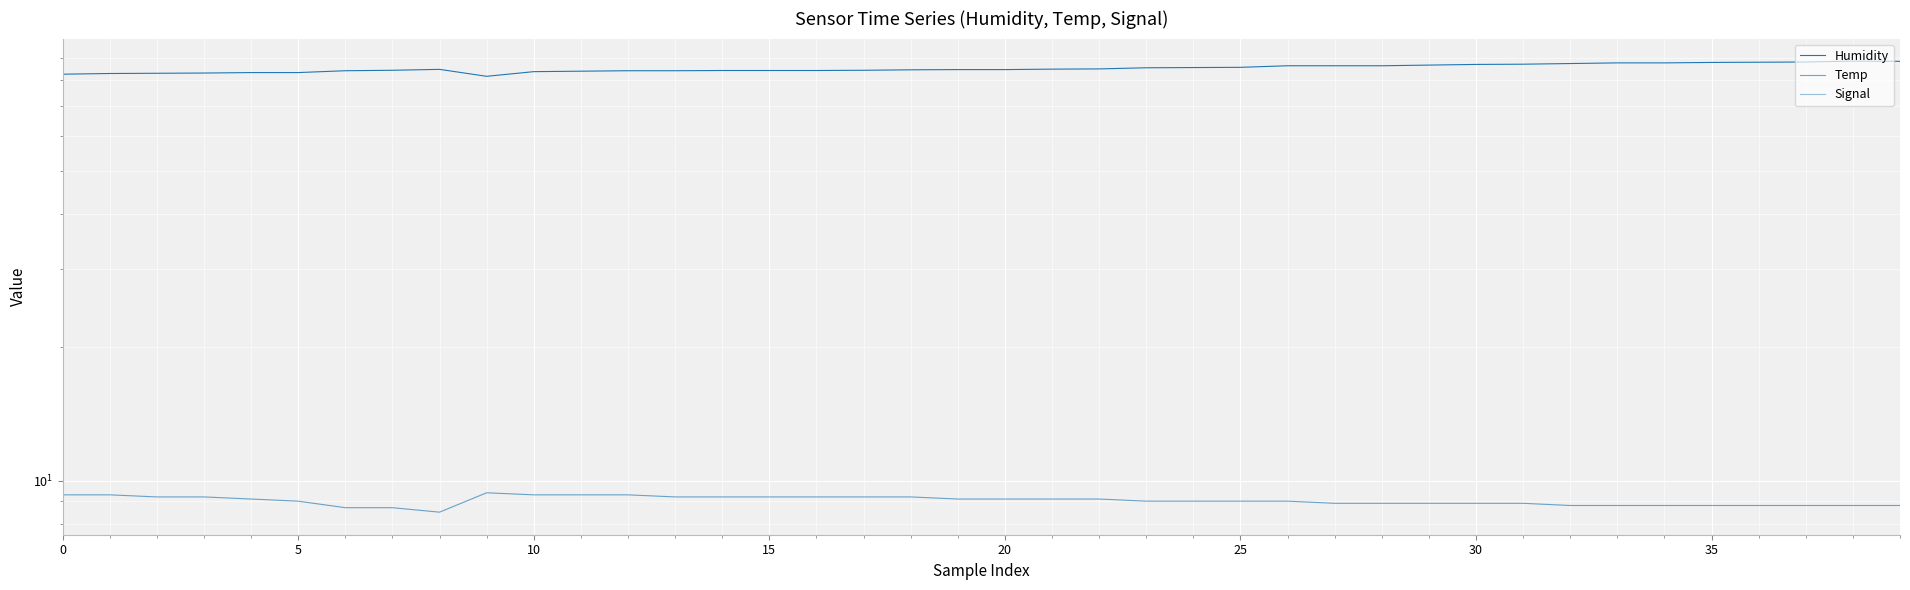

How many series are shown in this chart?

3